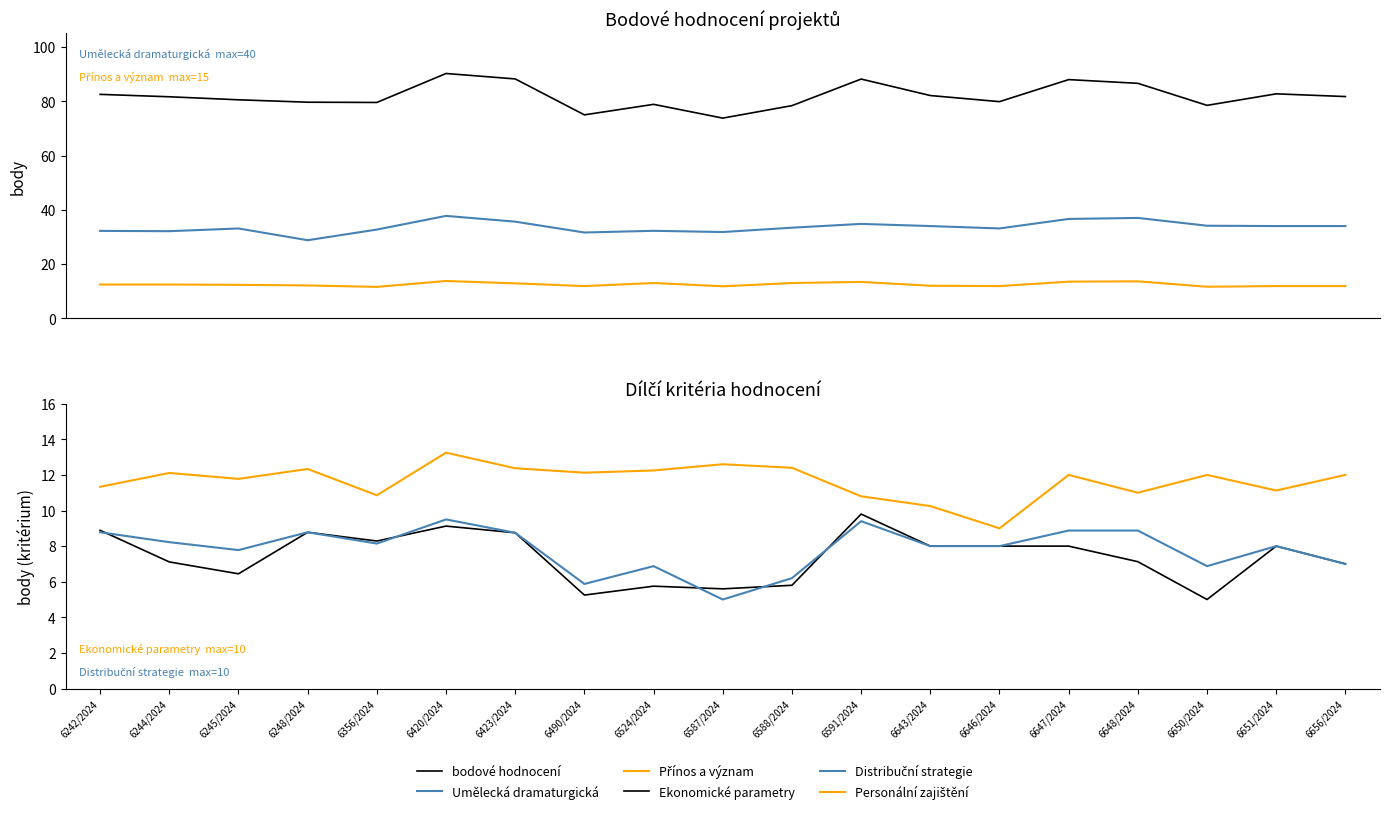

Does the chart display data point markers on the line(s)?

No